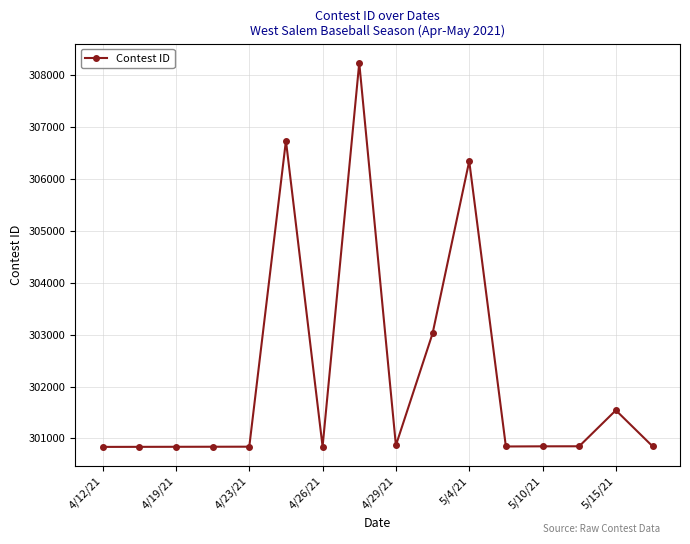

What is the maximum value shown in the chart?

308231